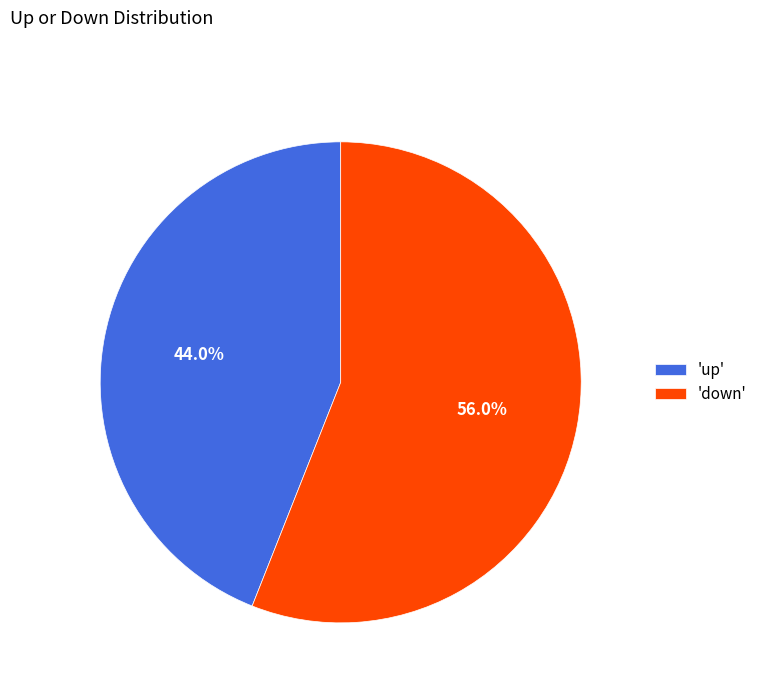

Which slice is the largest?

'down'